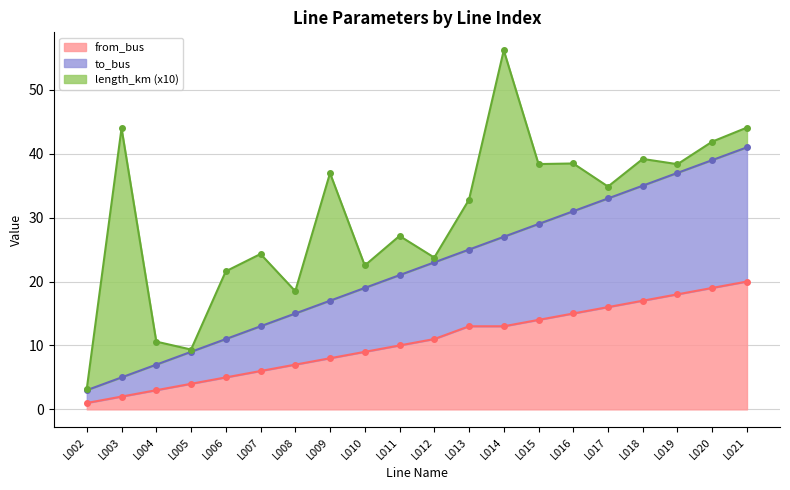

Count the number of categories in the chart.

20